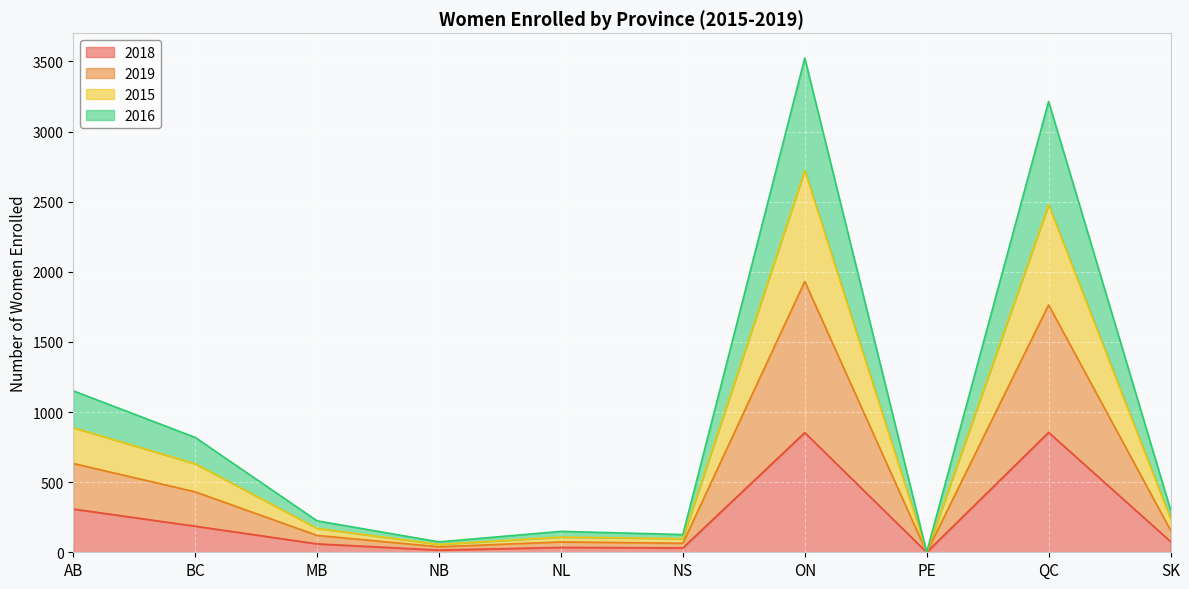

What is the greatest value displayed?

3524.1